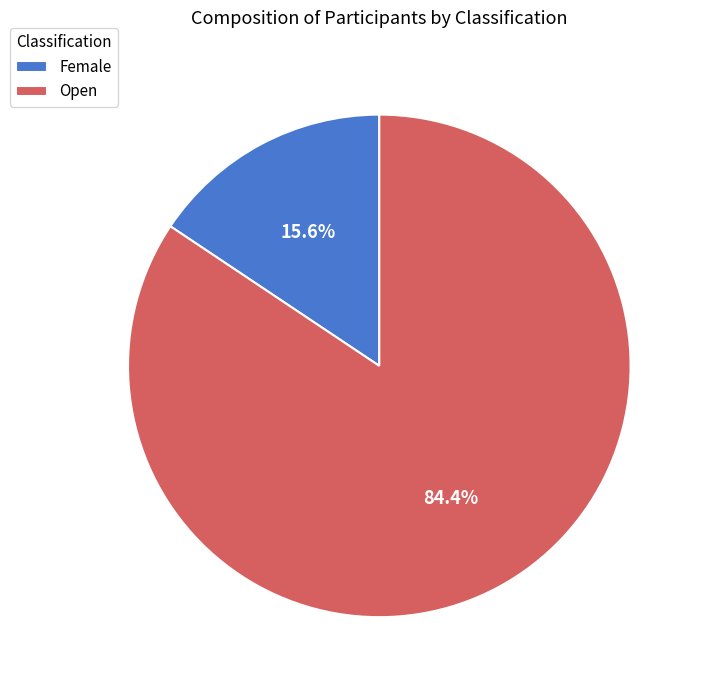

Count the number of slices in the pie.

2